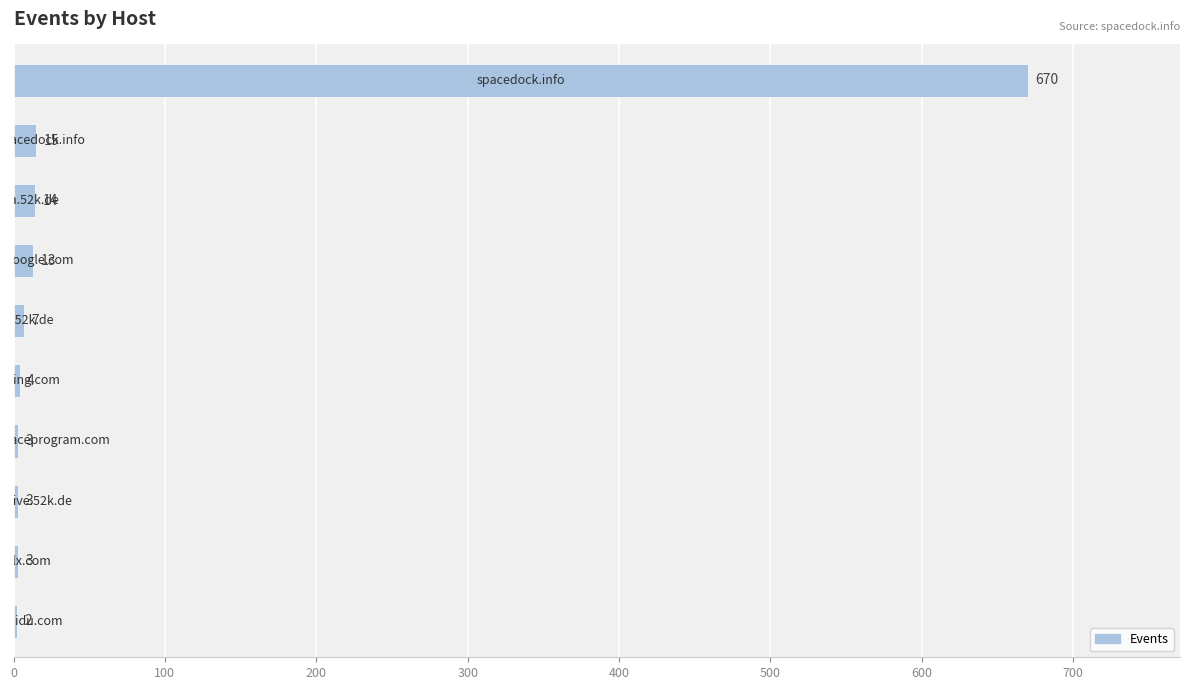

What is the maximum value shown in the chart?

670